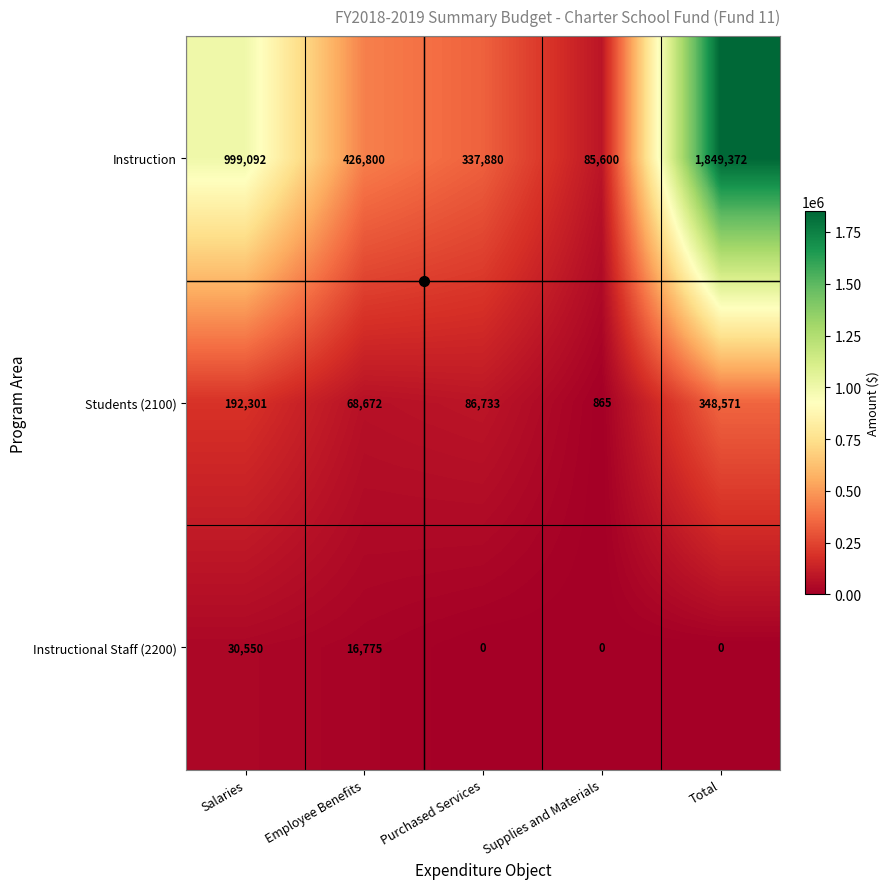

At how many categories does at least one series exceed 794947?

2